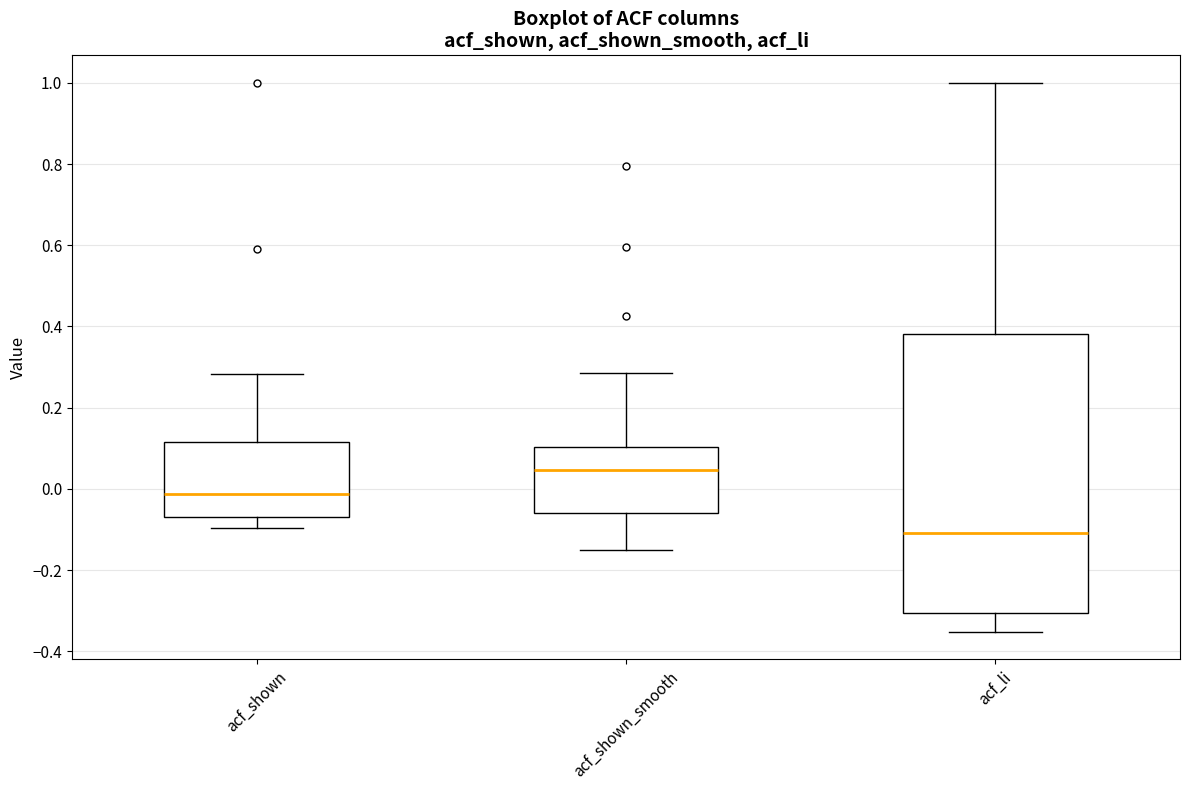

Which box is the tallest, from its lower edge to its upper edge?

acf_li